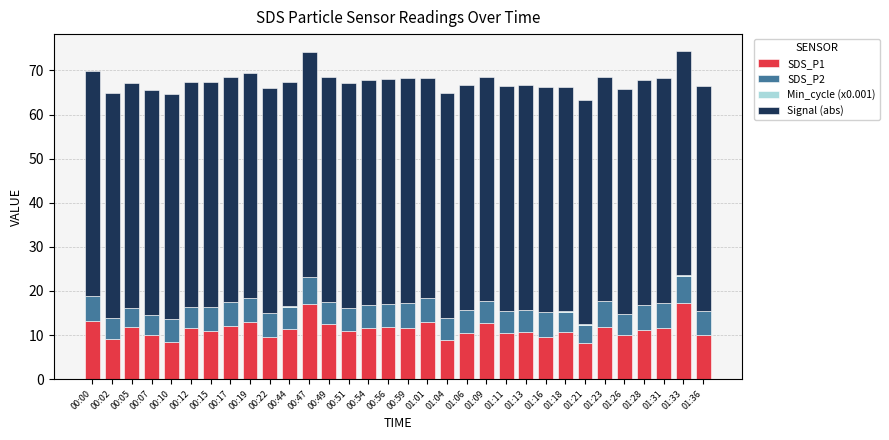

What is the sum of all SDS_P1 values?

361.9